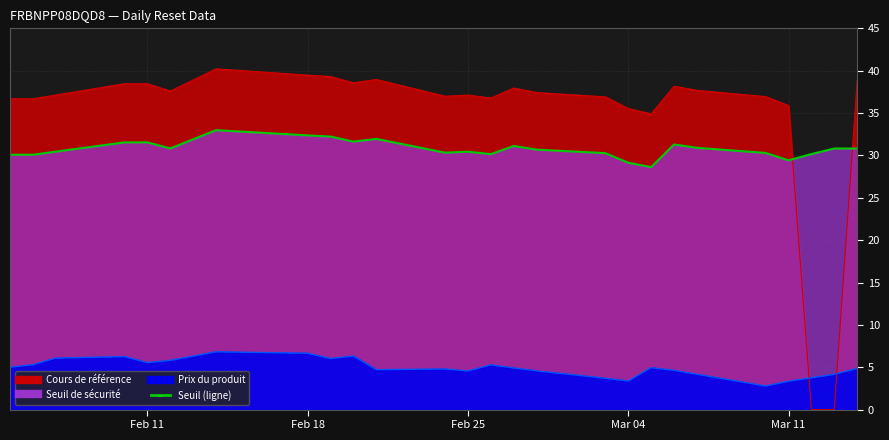

At which label does Cours de référence reach its minimum?

2025-03-12